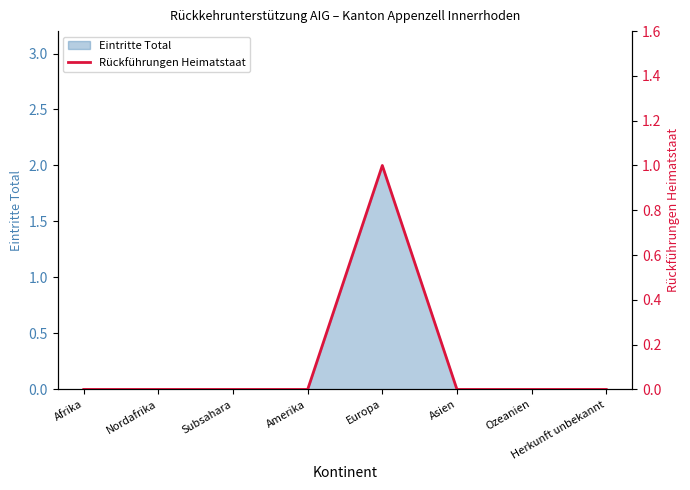

How many lines are shown in the chart?

1